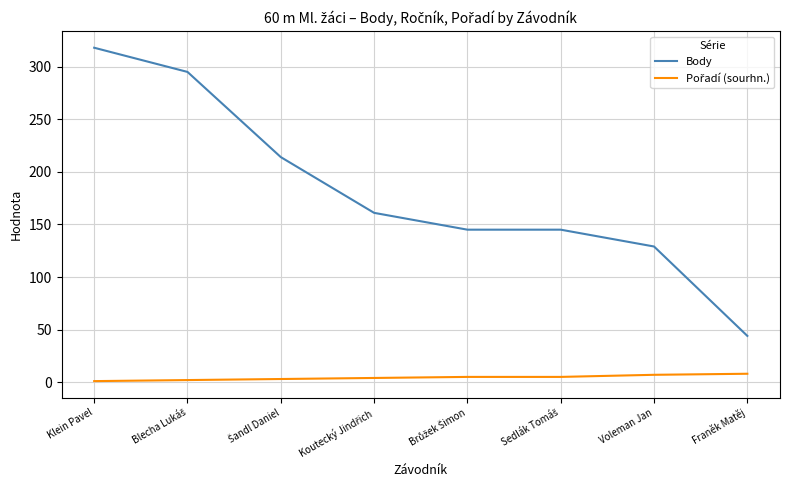

What is the average value of the Body series?

181